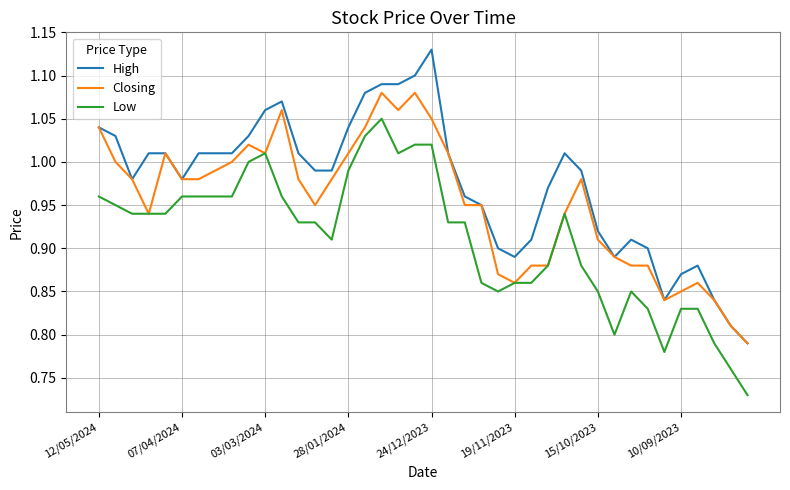

True or false: High and Low intersect in this chart.

False